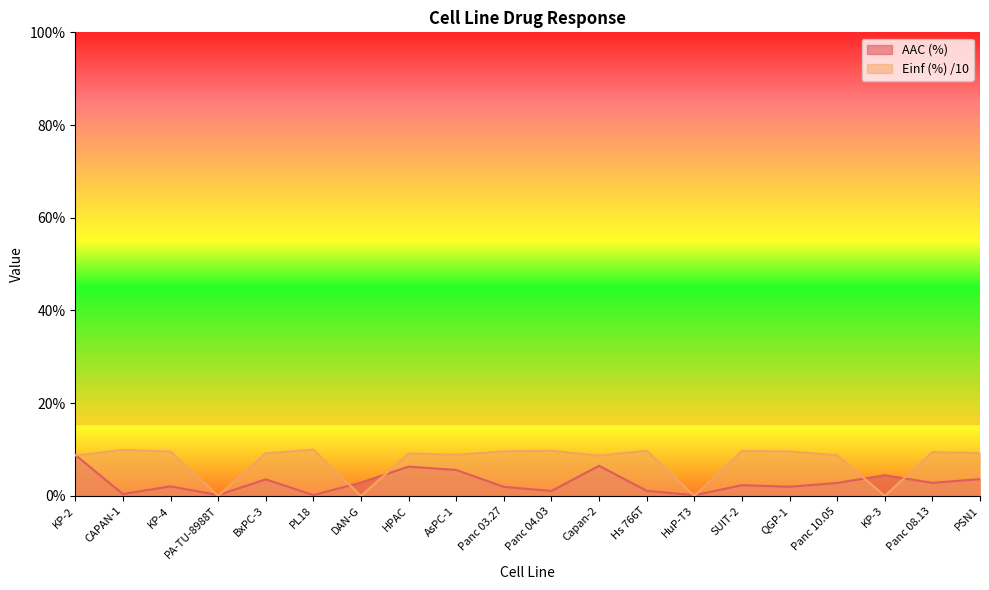

What is the sum of the Einf (%) values at PA-TU-8988T and HPAC?

9.2